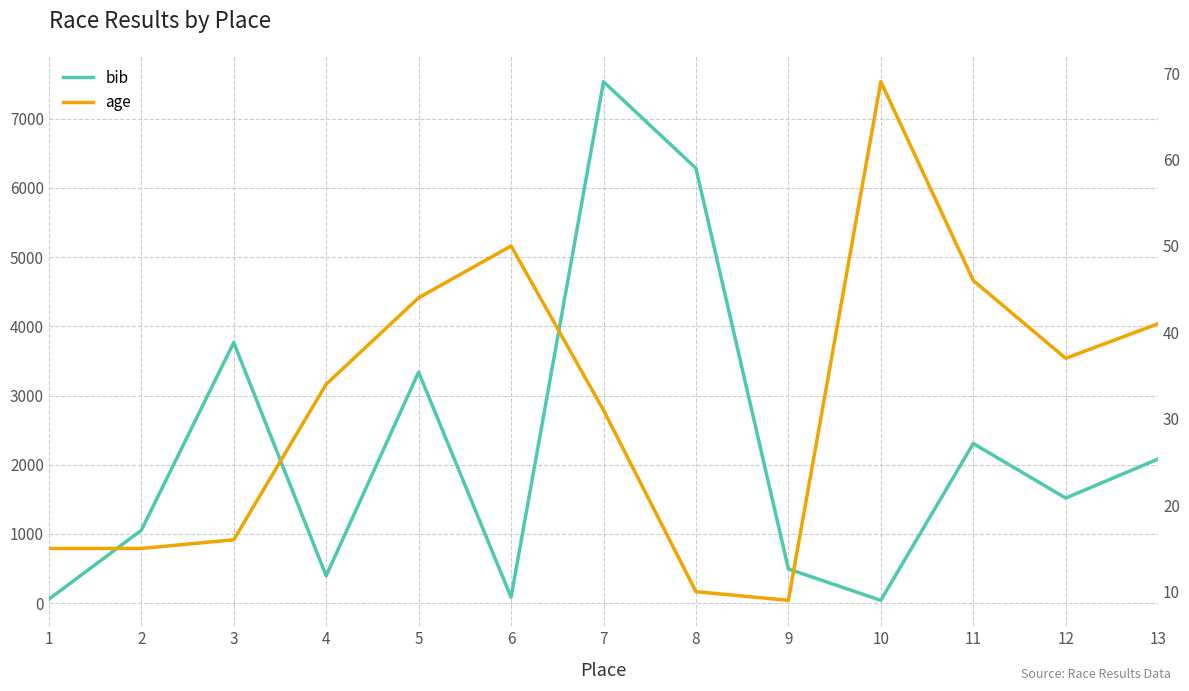

Reading left to right, transcribe all the data shown in this chart.

bib: 56	1052	3766	394	3338	84	7535	6284	493	40	2306	1518	2082
age: 15	15	16	34	44	50	31	10	9	69	46	37	41